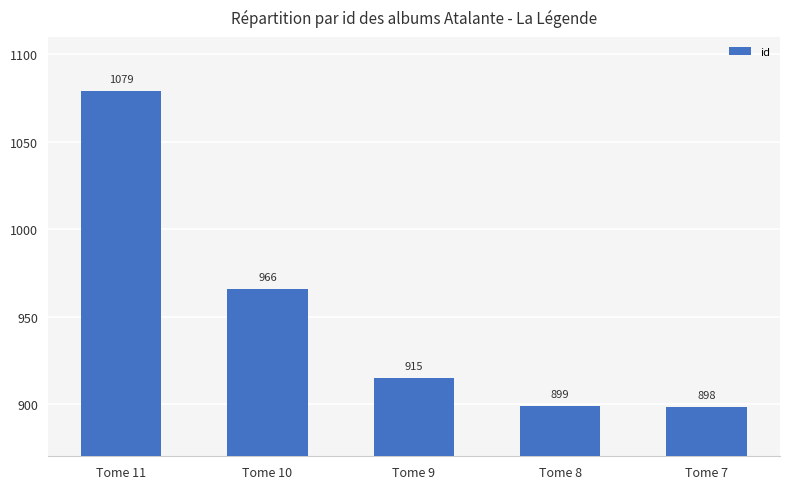

True or false: the data shows 966 at Tome 10.

True